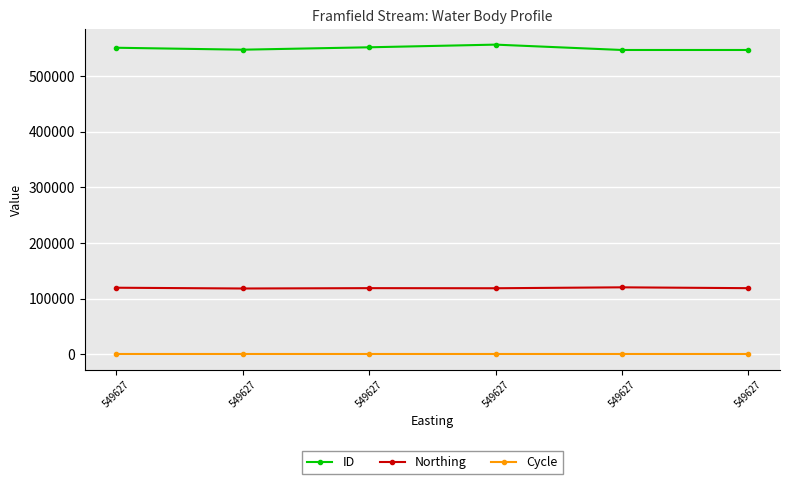

What is the difference between the maximum and minimum values in the Northing series?

2107.9